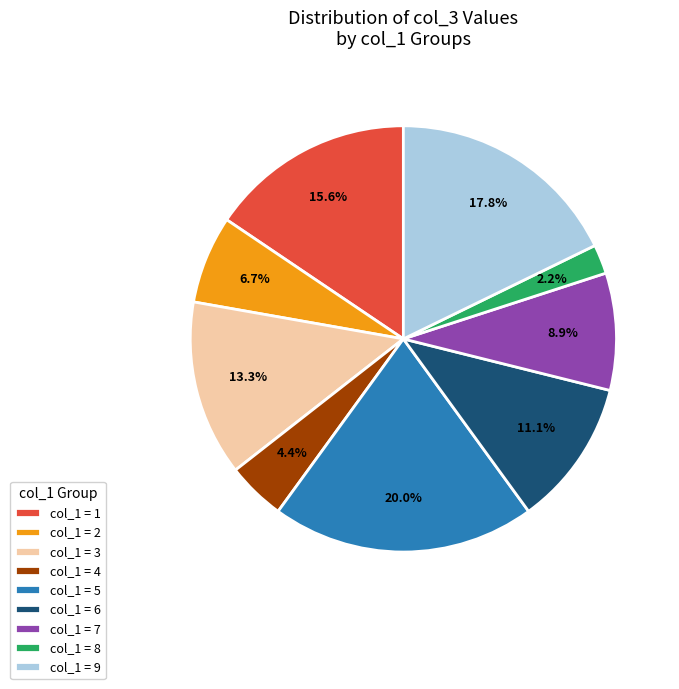

What is the total percentage of col_1 = 6 and col_1 = 5?

31.1%